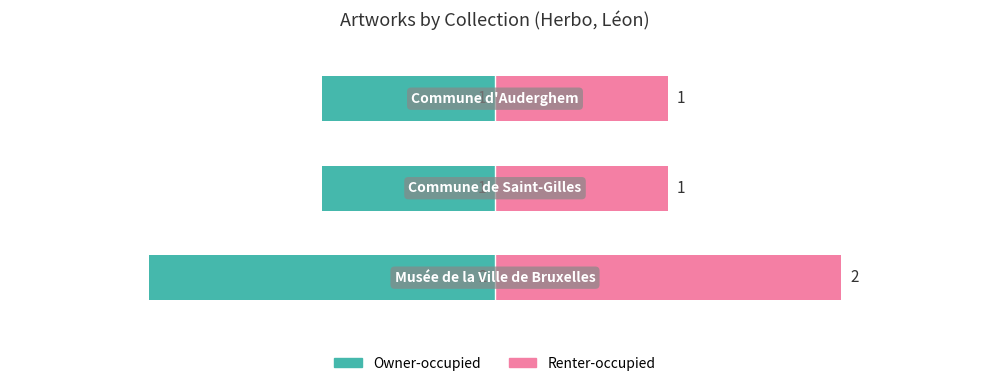

What is the value of the Owner-occupied bar at the 2nd from the left?

-1